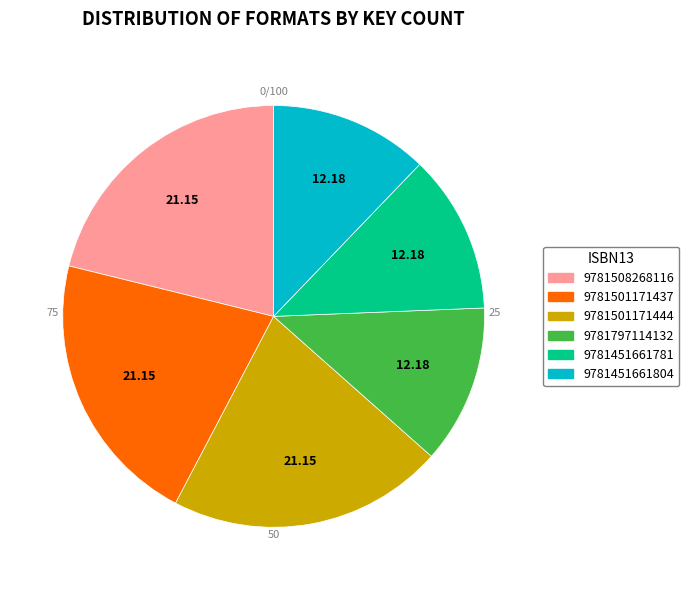

True or false: 9781451661781 accounts for 12% of the total.

True